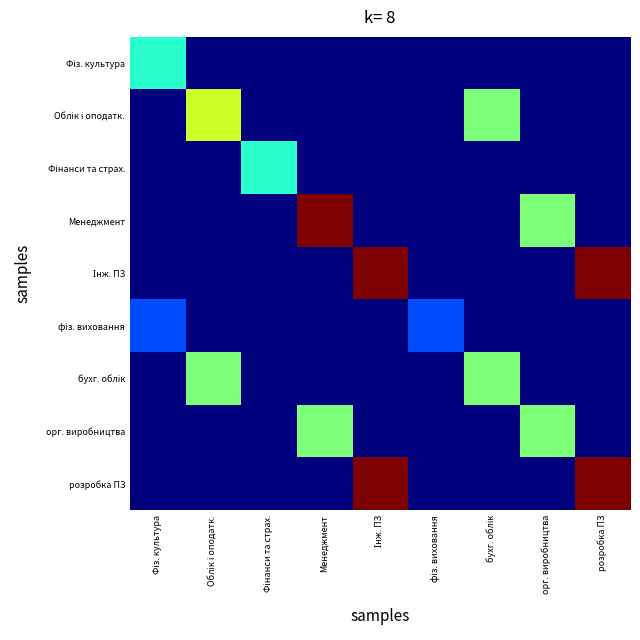

Rank the series by their maximum value, from highest to lowest.

Менеджмент, Інж. ПЗ, розробка ПЗ, Облік і оподатк., бухг. облік, орг. виробництва, Фіз. культура, Фінанси та страх., фіз. виховання